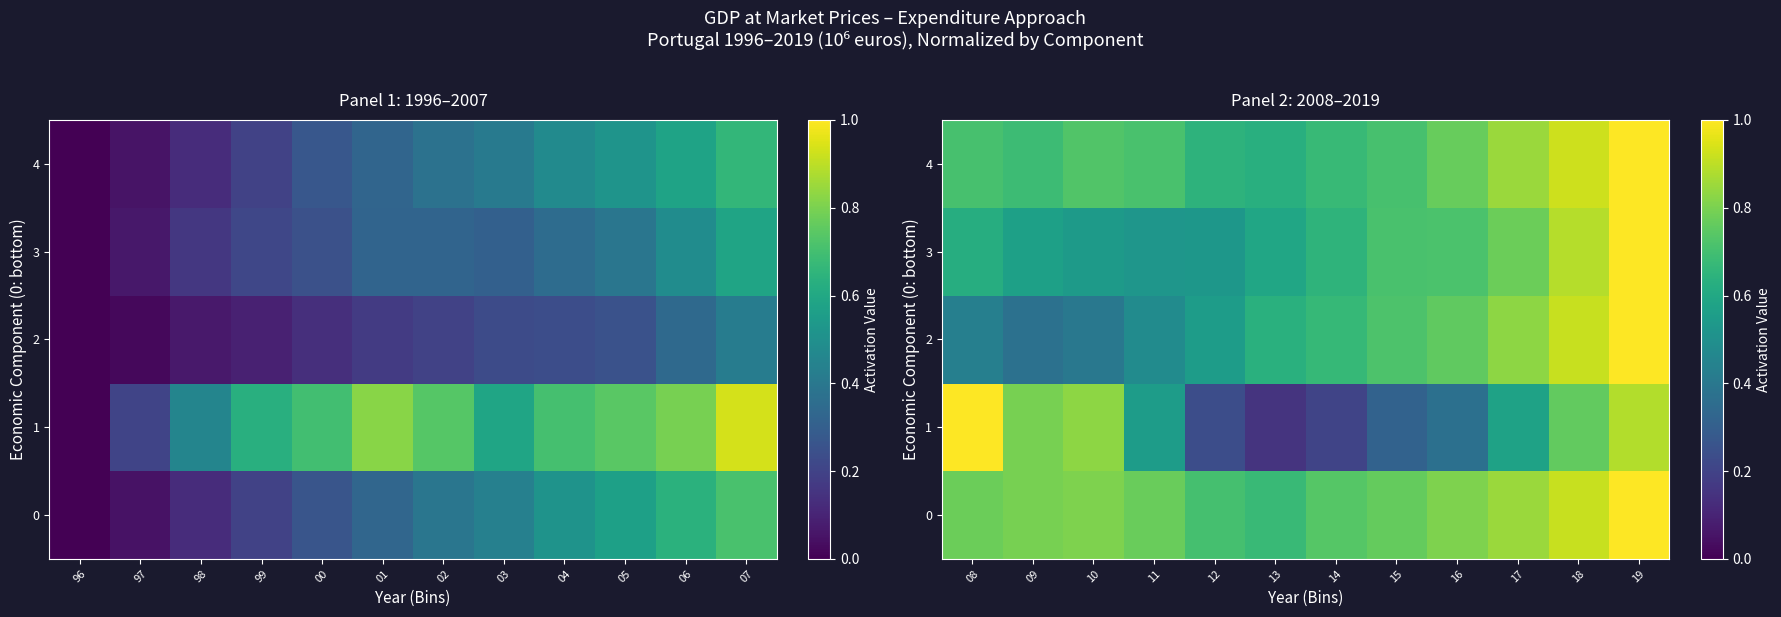

What is the difference between the 3 values at 16 and 14?

0.1